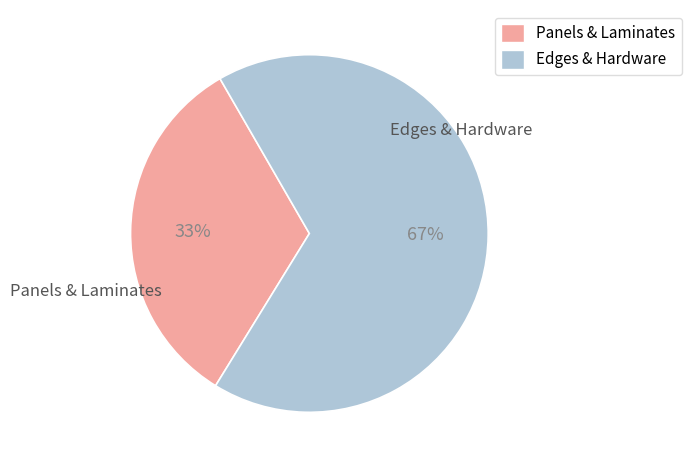

To the nearest percent, what is the difference between the Panels & Laminates and Edges & Hardware slice percentages?

34%